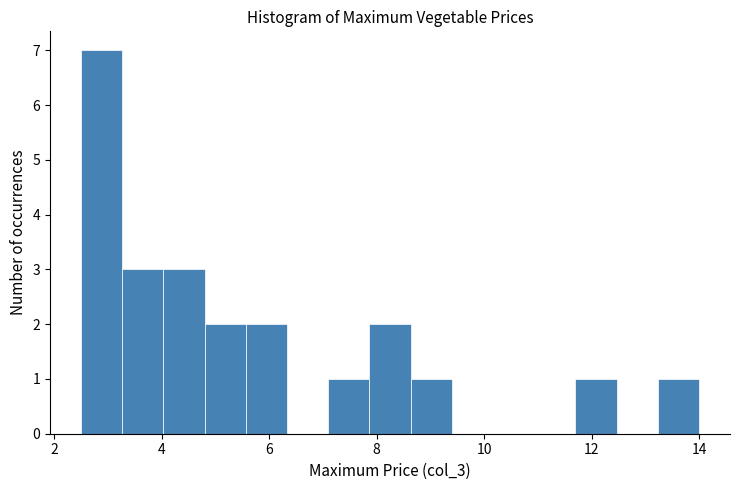

Around what value on the x-axis is the tallest bar? Give the approximate position of its centre, as read against the axis.

2.8